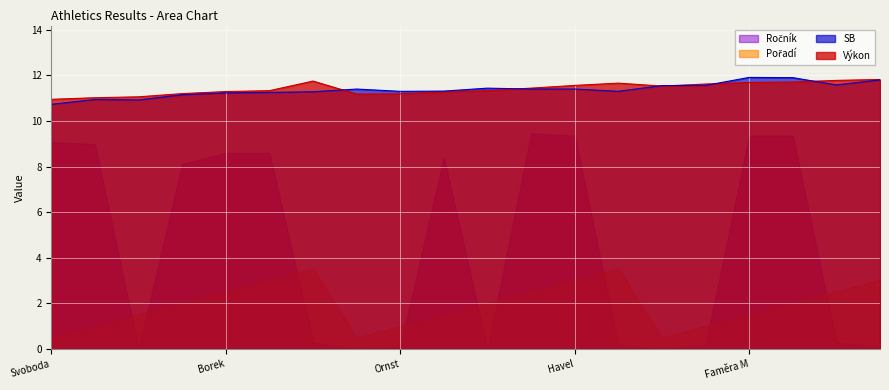

What is the maximum value shown in the chart?

11.9